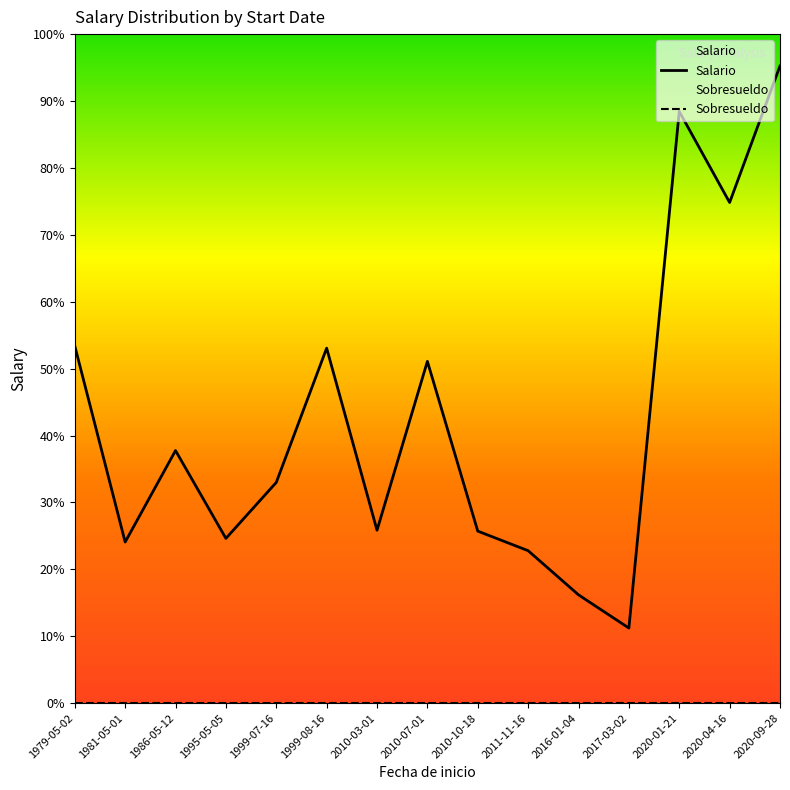

Is it true that Sobresueldo equals 0 at 2011-11-16?

True